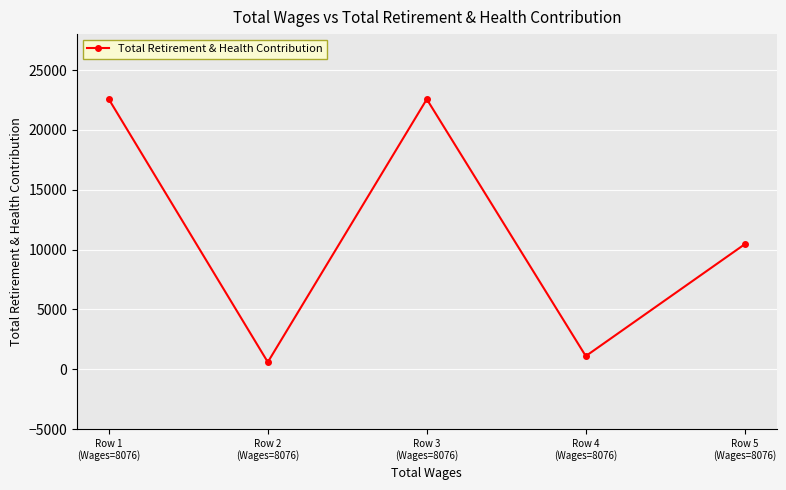

How many interior local peaks (higher than both neighbors) does the data have?

1